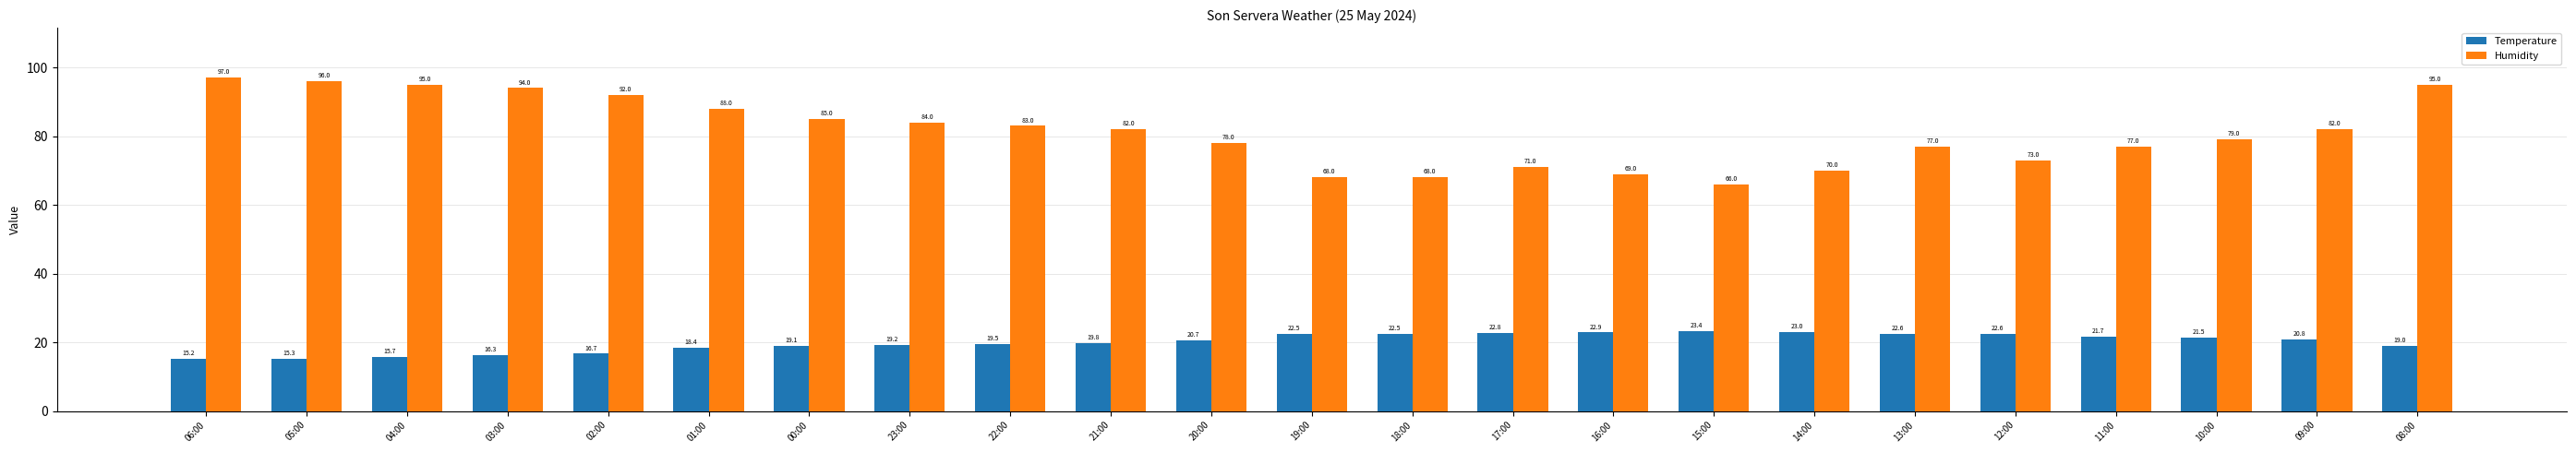

Is it true that Humidity equals 23.2 at 12:00?

False